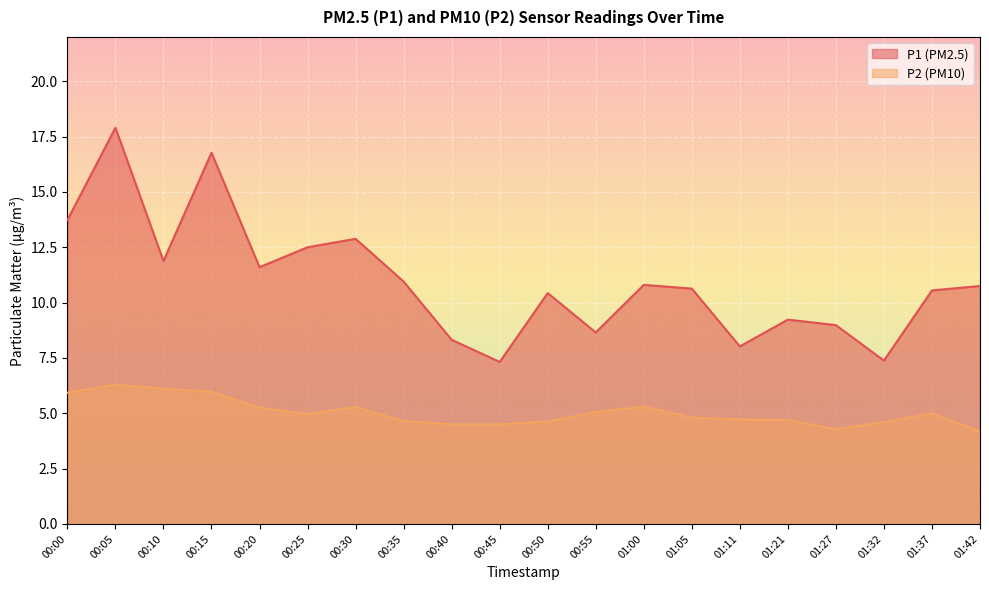

Does the chart display data point markers on the line(s)?

No